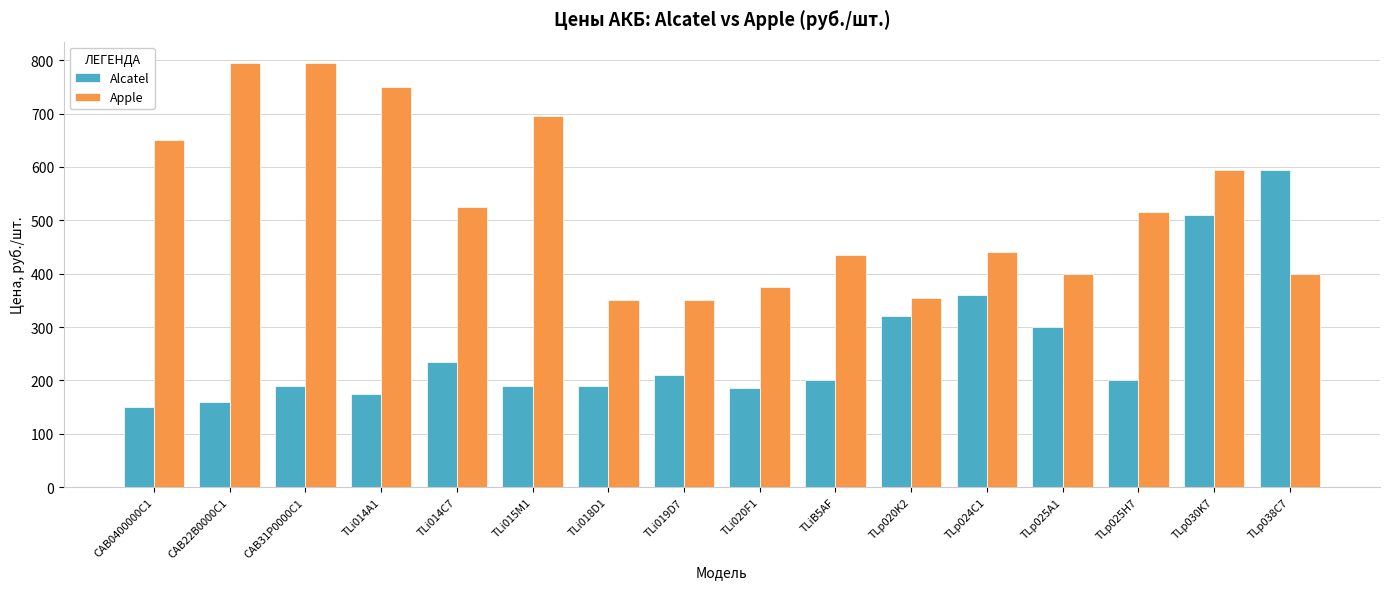

What is the difference between the maximum and minimum values in the Alcatel series?

445